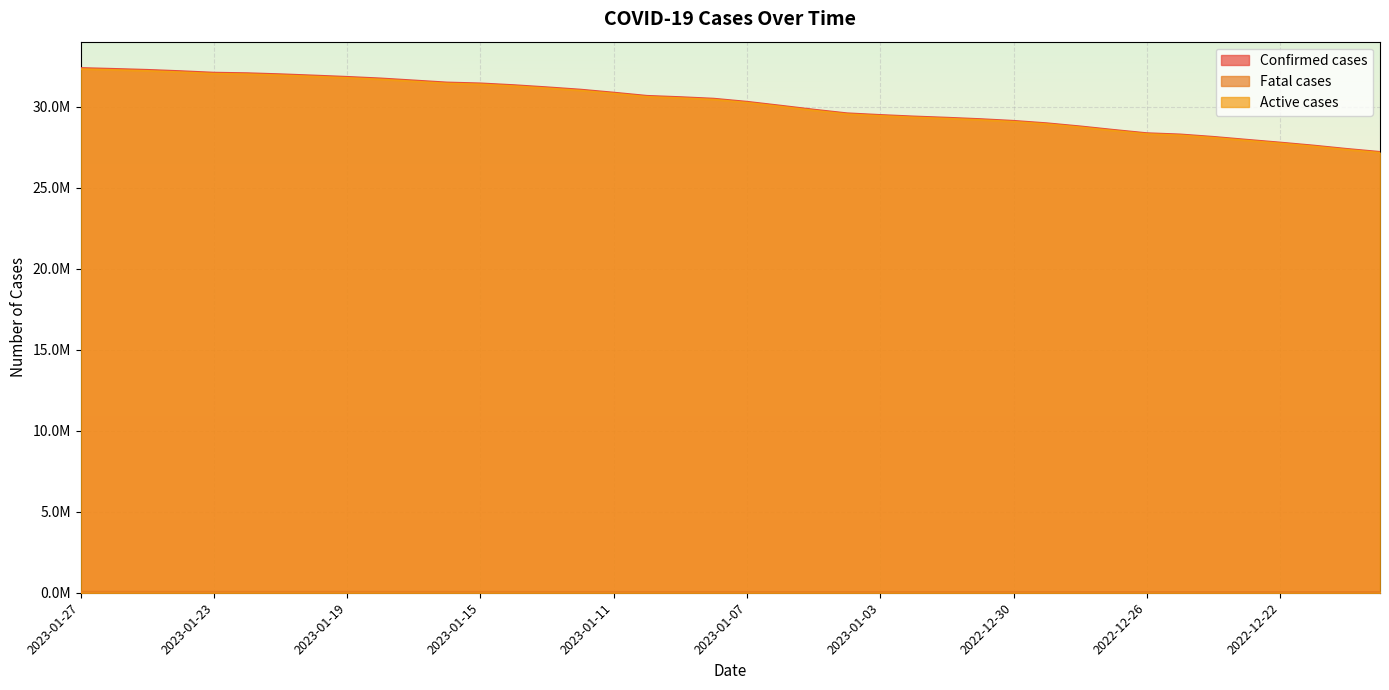

Reading left to right, what are all the values shown in this chart?

Confirmed cases: 2023-01-27=32386992	2023-01-26=32333081	2023-01-25=32273196	2023-01-24=32193842	2023-01-23=32100041	2023-01-22=32067470	2023-01-21=32003020	2023-01-20=31924066	2023-01-19=31841452	2023-01-18=31745060	2023-01-17=31619952	2023-01-16=31493153	2023-01-15=31438775	2023-01-14=31330494	2023-01-13=31198423	2023-01-12=31054346	2023-01-11=30868874	2023-01-10=30670001	2023-01-09=30591019	2023-01-08=30495711	2023-01-07=30305173	2023-01-06=30066519	2023-01-05=29820977	2023-01-04=29594073	2023-01-03=29489769	2023-01-02=29397865	2023-01-01=29321601	2022-12-31=29234677	2022-12-30=29127212	2022-12-29=28978428	2022-12-28=28786365	2022-12-27=28570146	2022-12-26=28365803	2022-12-25=28288547	2022-12-24=28138882	2022-12-23=27961260	2022-12-22=27787924	2022-12-21=27603549	2022-12-20=27396606	2022-12-19=27209536
Fatal cases: 2023-01-27=67058	2023-01-26=66715	2023-01-25=66305	2023-01-24=65937	2023-01-23=65630	2023-01-22=65377	2023-01-21=65051	2023-01-20=64653	2023-01-19=64228	2023-01-18=63777	2023-01-17=63328	2023-01-16=62971	2023-01-15=62687	2023-01-14=62272	2023-01-13=61769	2023-01-12=61289	2023-01-11=60800	2023-01-10=60419	2023-01-09=60166	2023-01-08=59830	2023-01-07=59423	2023-01-06=58960	2023-01-05=58504	2023-01-04=58170	2023-01-03=57952	2023-01-02=57729	2023-01-01=57521	2022-12-31=57274	2022-12-30=56982	2022-12-29=56656	2022-12-28=56236	2022-12-27=55821	2022-12-26=55550	2022-12-25=55333	2022-12-24=55027	2022-12-23=54688	2022-12-22=54373	2022-12-21=54034	2022-12-20=53738	2022-12-19=53507
Active cases: 2023-01-27=32319934	2023-01-26=32266366	2023-01-25=32206891	2023-01-24=32127905	2023-01-23=32034411	2023-01-22=32002093	2023-01-21=31937969	2023-01-20=31859413	2023-01-19=31777224	2023-01-18=31681283	2023-01-17=31556624	2023-01-16=31430182	2023-01-15=31376088	2023-01-14=31268222	2023-01-13=31136654	2023-01-12=30993057	2023-01-11=30808074	2023-01-10=30609582	2023-01-09=30530853	2023-01-08=30435881	2023-01-07=30245750	2023-01-06=30007559	2023-01-05=29762473	2023-01-04=29535903	2023-01-03=29431817	2023-01-02=29340136	2023-01-01=29264080	2022-12-31=29177403	2022-12-30=29070230	2022-12-29=28921772	2022-12-28=28730129	2022-12-27=28514325	2022-12-26=28310253	2022-12-25=28233214	2022-12-24=28083855	2022-12-23=27906572	2022-12-22=27733551	2022-12-21=27549515	2022-12-20=27342868	2022-12-19=27156029